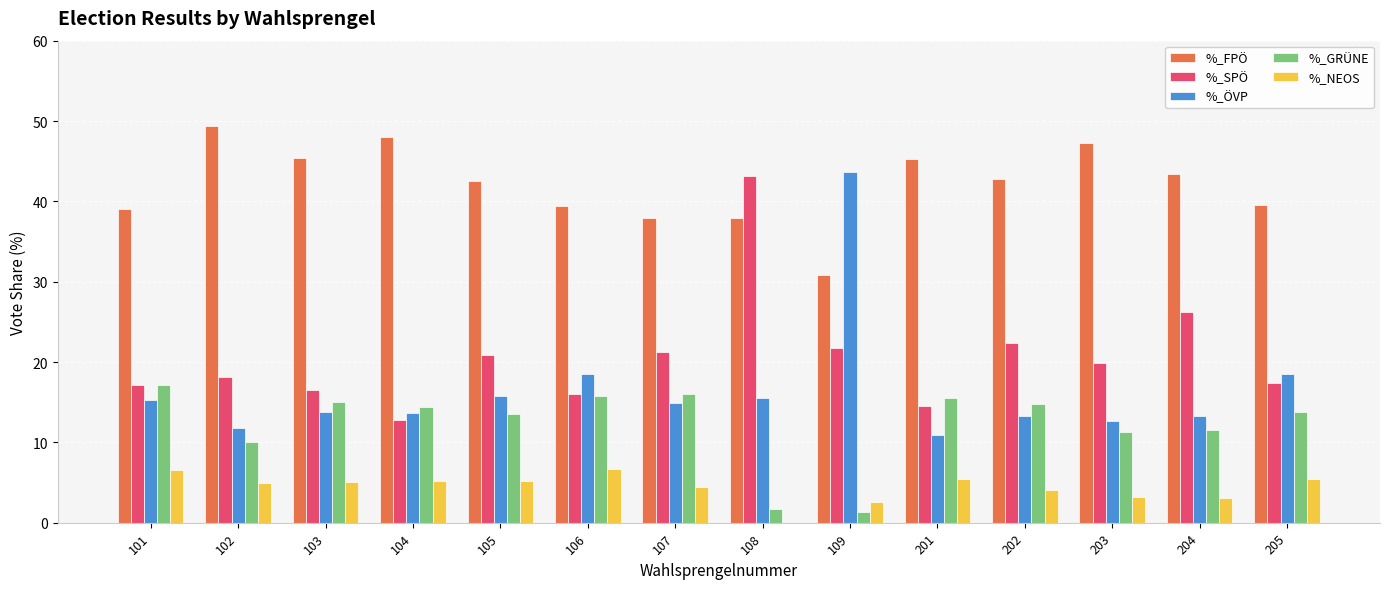

True or false: %_FPÖ has a value of 48.0 at 104.

True